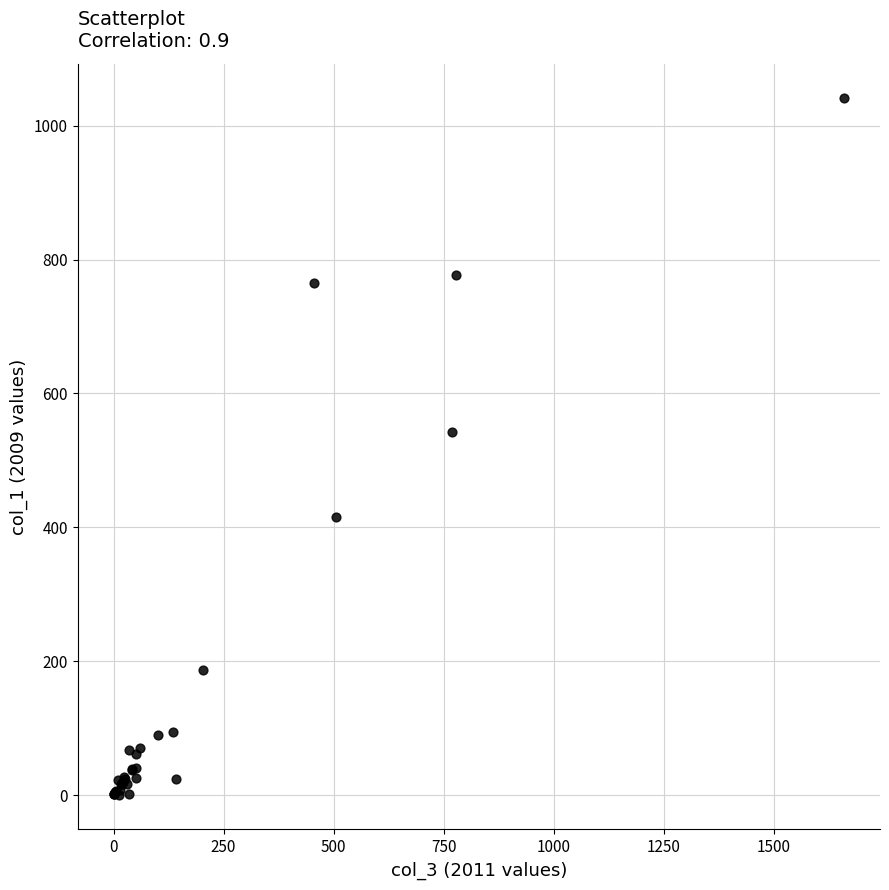

What Y value in the scatter plot is closest to 520?

543.0